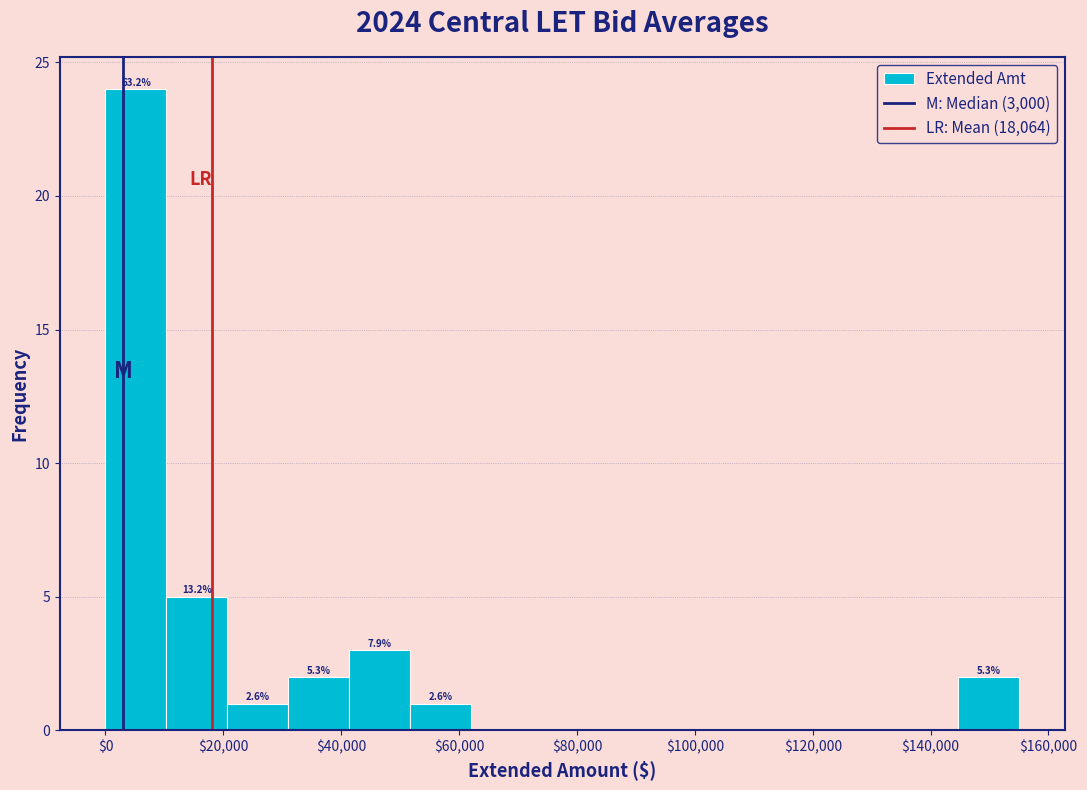

Over which range of the x-axis is the bar tallest?

0 to 10000